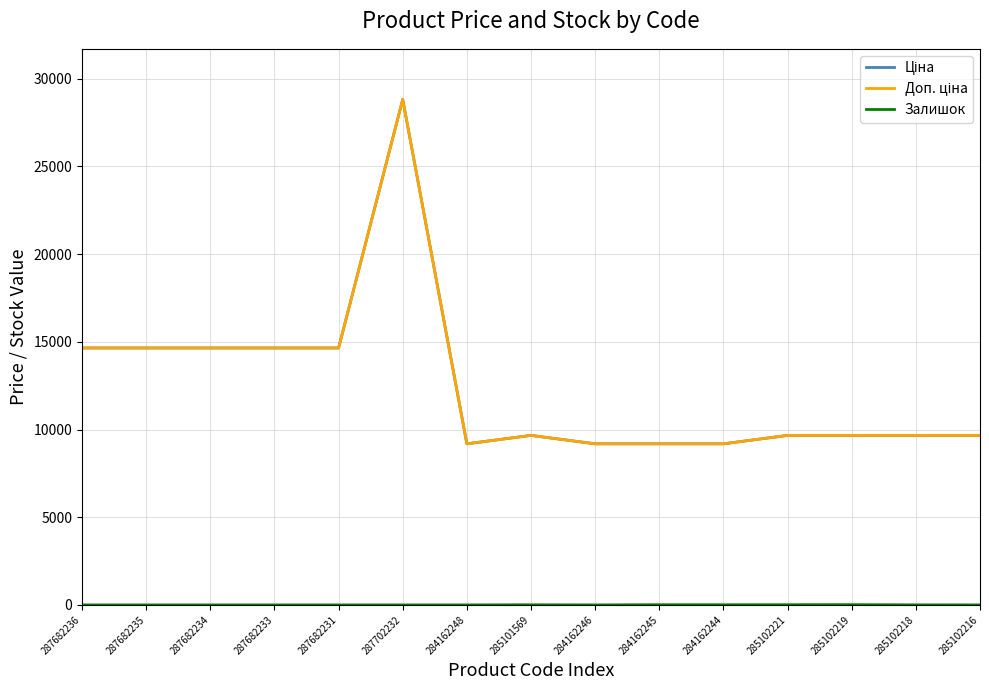

In Ціна, how many points are higher than both neighbors (excluding endpoints)?

2